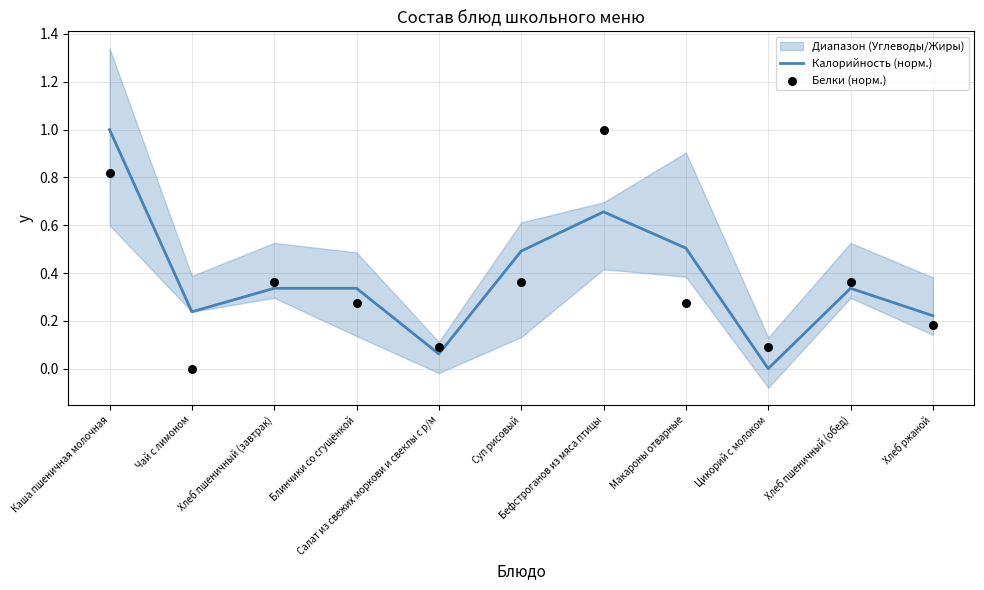

Which series contains the lowest Y value?

Калорийность (норм.)